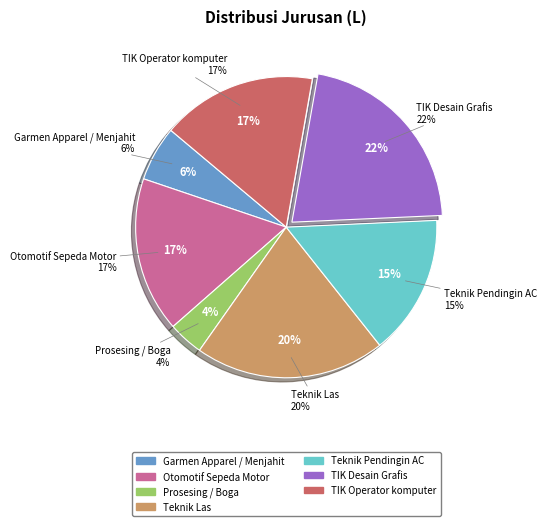

To the nearest percent, what percentage of the pie is Teknik Pendingin AC?

15%